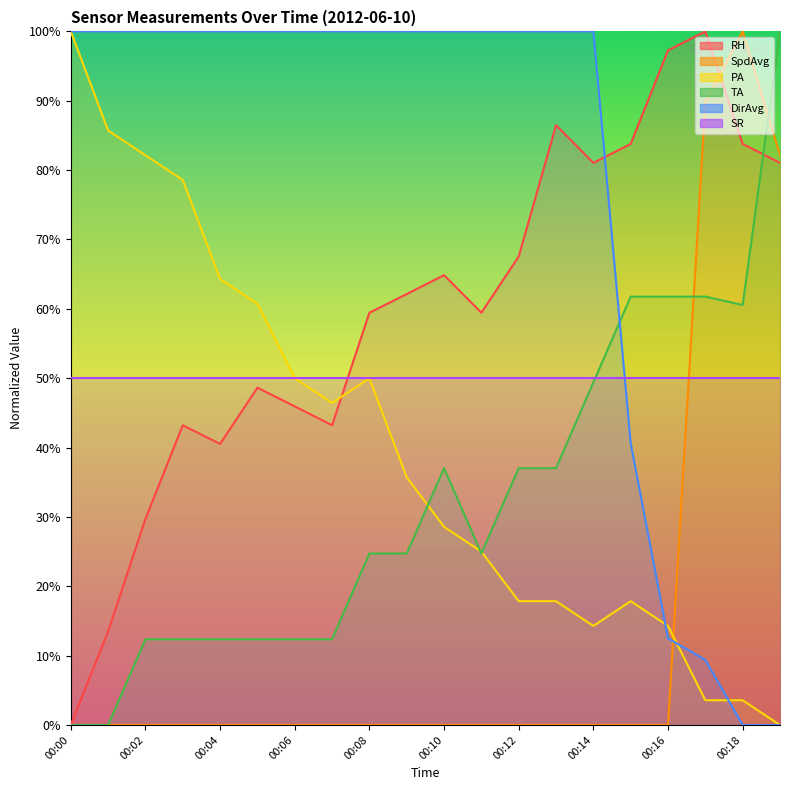

Does the chart display data point markers on the line(s)?

No